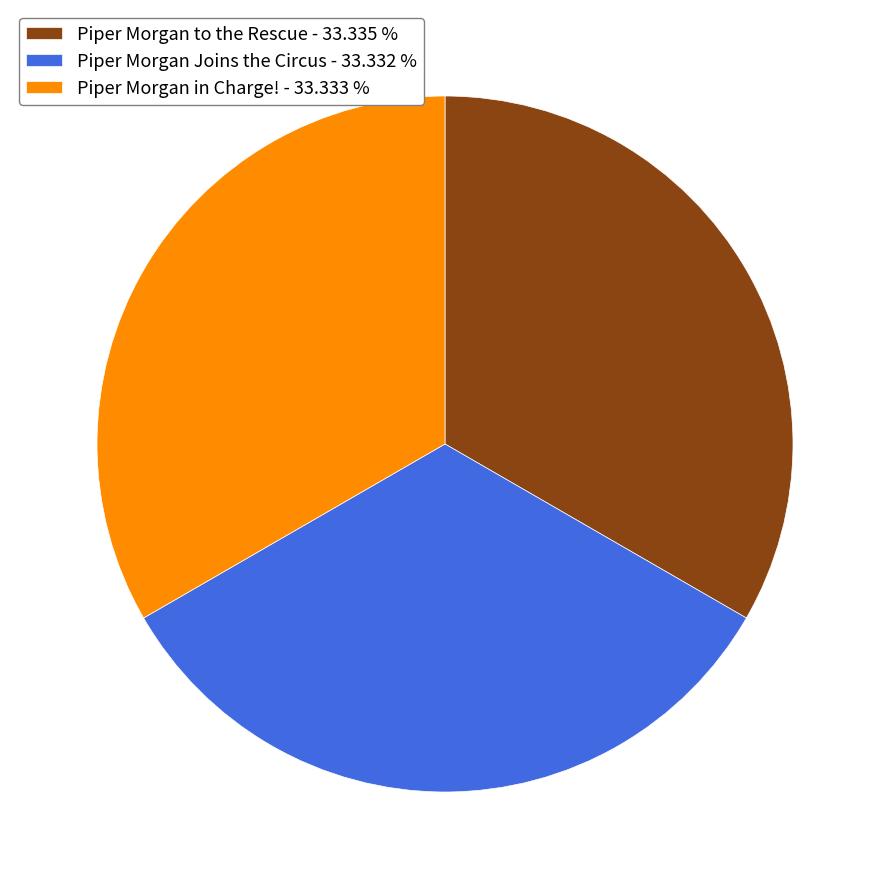

Does Piper Morgan Joins the Circus - 33.332 % represent more than half of the total?

No